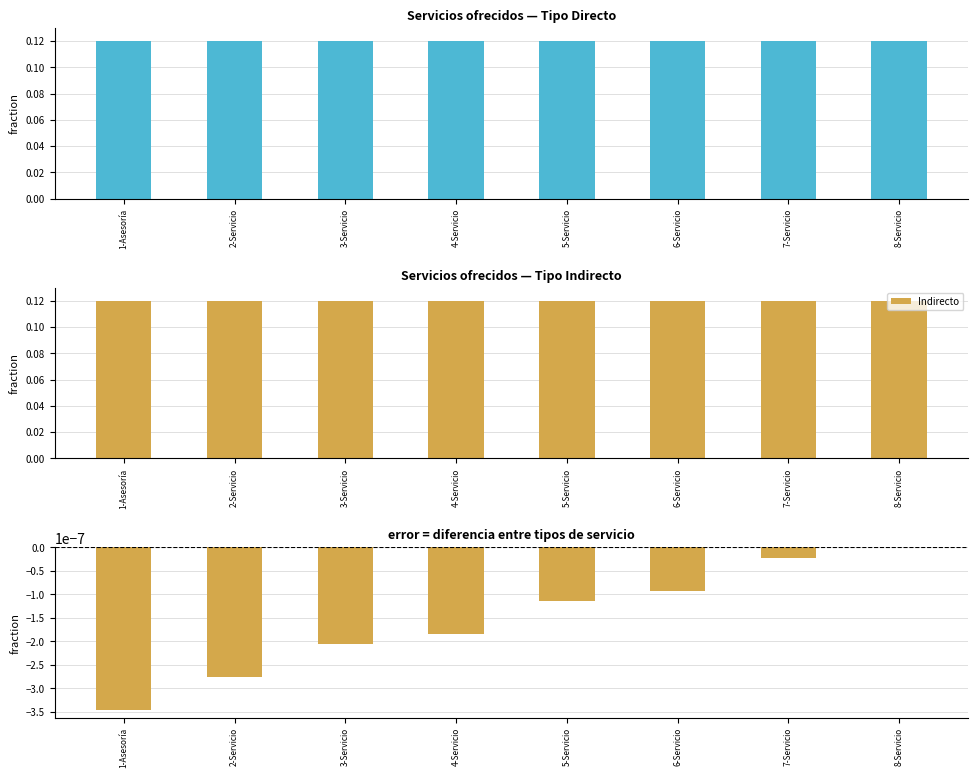

What is the total value across all series at 1-Asesoría?

0.2